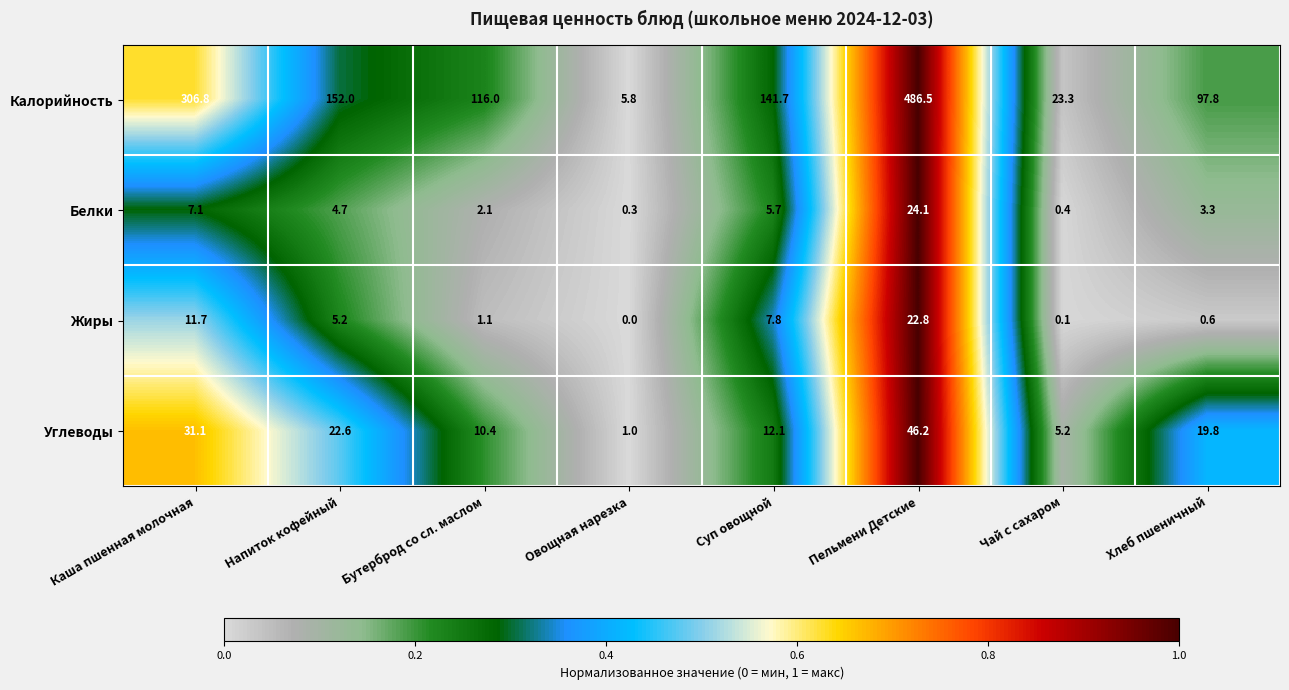

At how many categories does at least one series exceed 110?

5